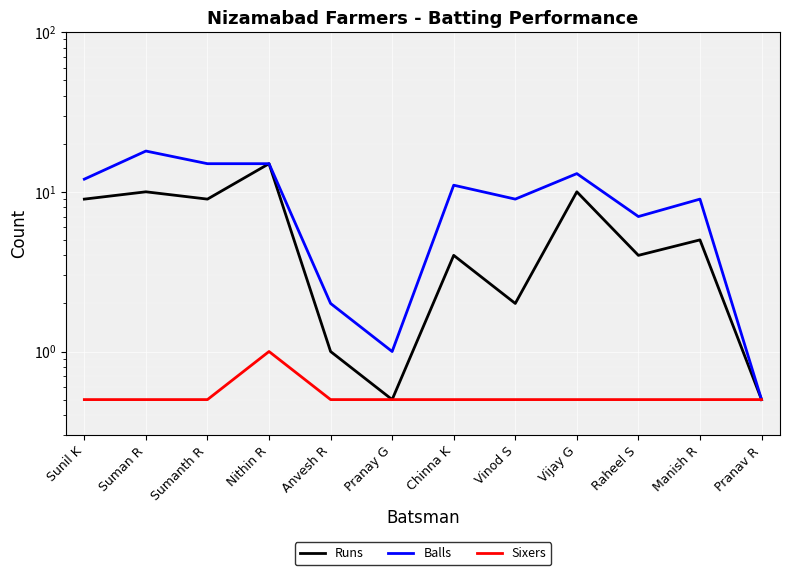

Reading right to left, list all the values displayed in this chart.

Runs: 0.5	5.0	4.0	10.0	2.0	4.0	0.5	1.0	15.0	9.0	10.0	9.0
Balls: 0.5	9.0	7.0	13.0	9.0	11.0	1.0	2.0	15.0	15.0	18.0	12.0
Sixers: 0.5	0.5	0.5	0.5	0.5	0.5	0.5	0.5	1.0	0.5	0.5	0.5